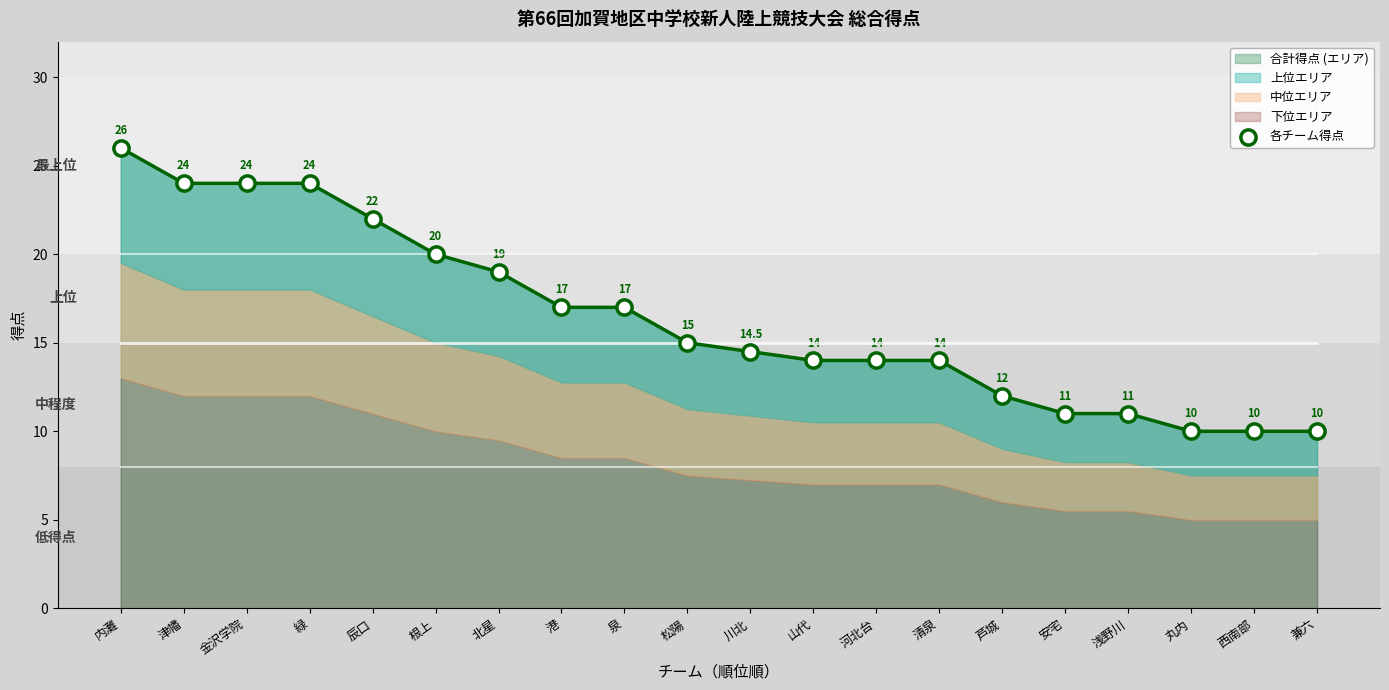

What is the change in value from 金沢学院 to 山代?

-10.0